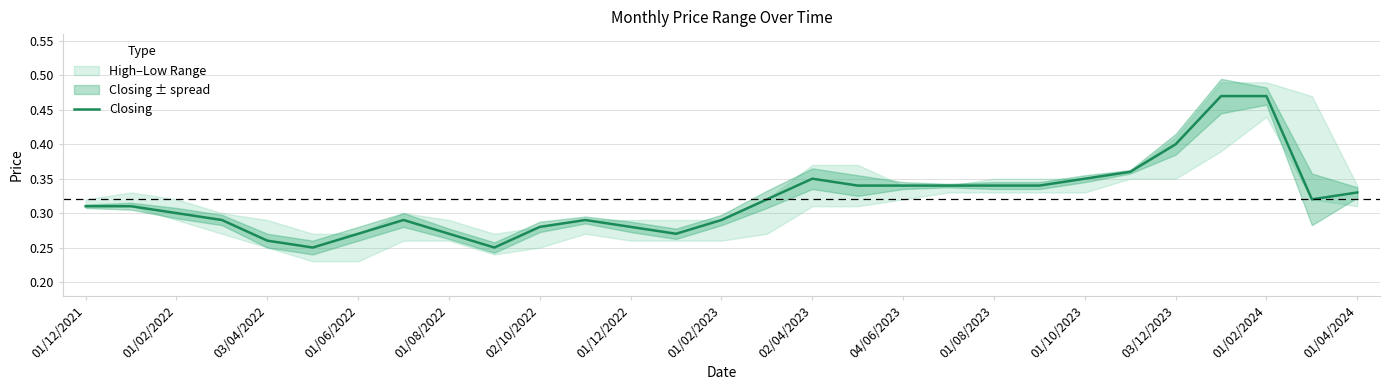

What is the value of the 23rd point from the left?

0.3